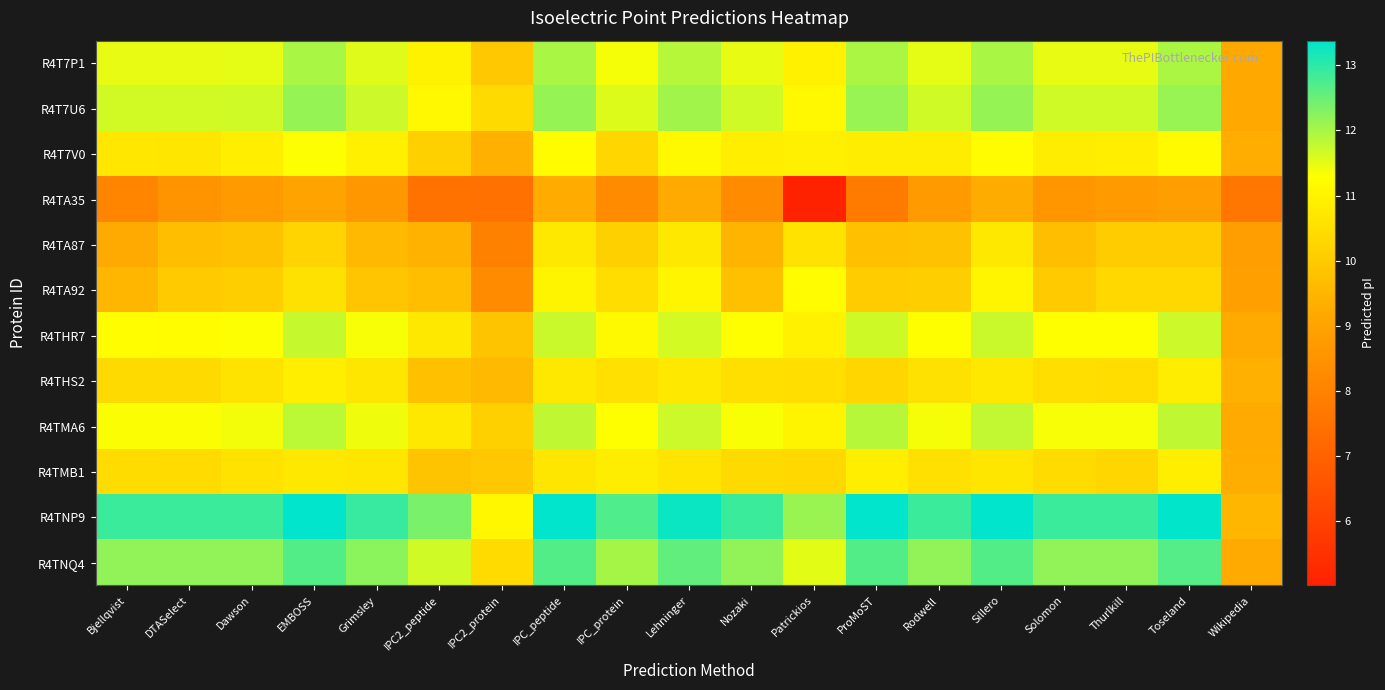

Which series has the largest total across all categories?

R4TNP9